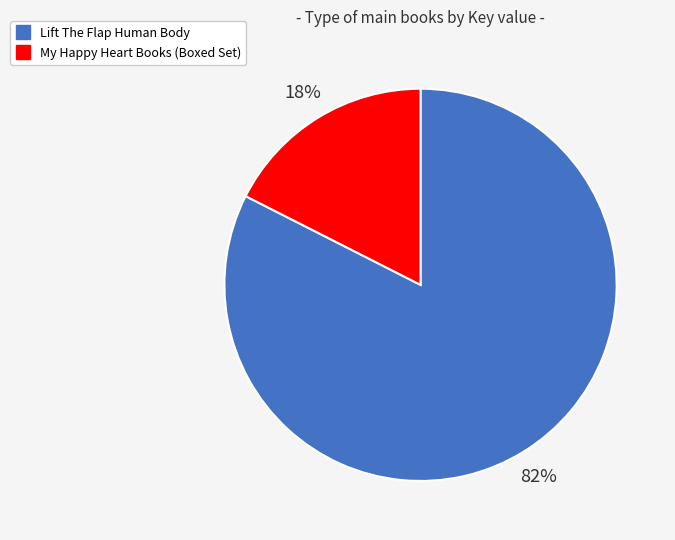

What is the majority slice?

Lift The Flap Human Body